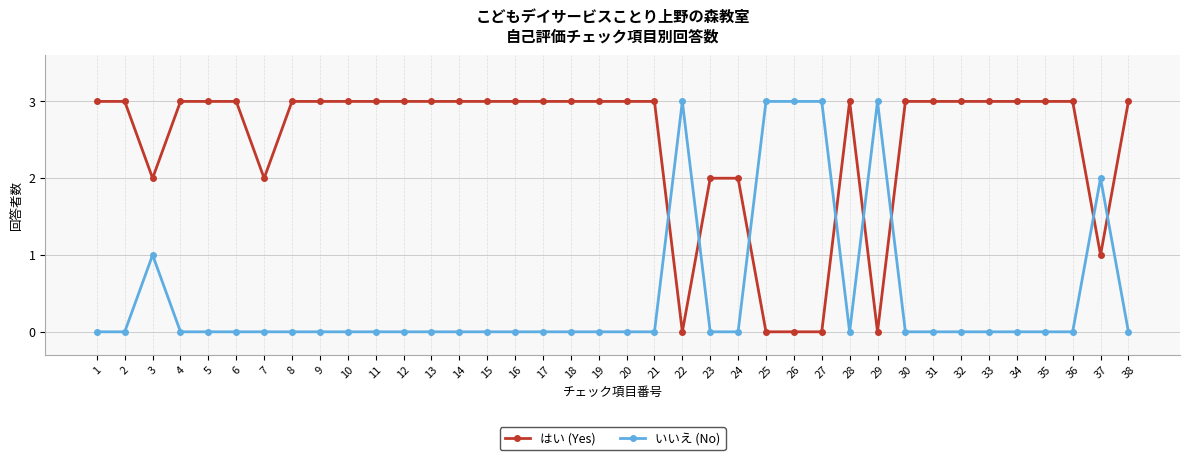

What is the sum of the はい (Yes) values at 14 and 25?

3